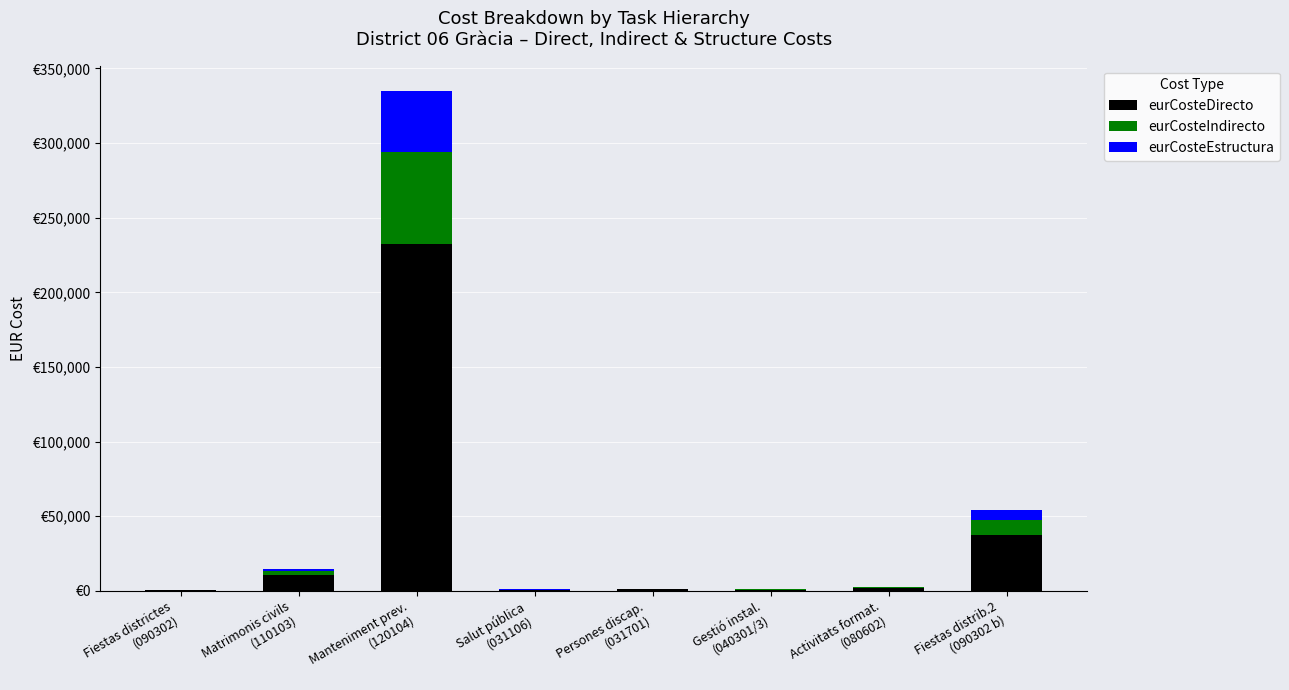

Are the bars horizontal?

No